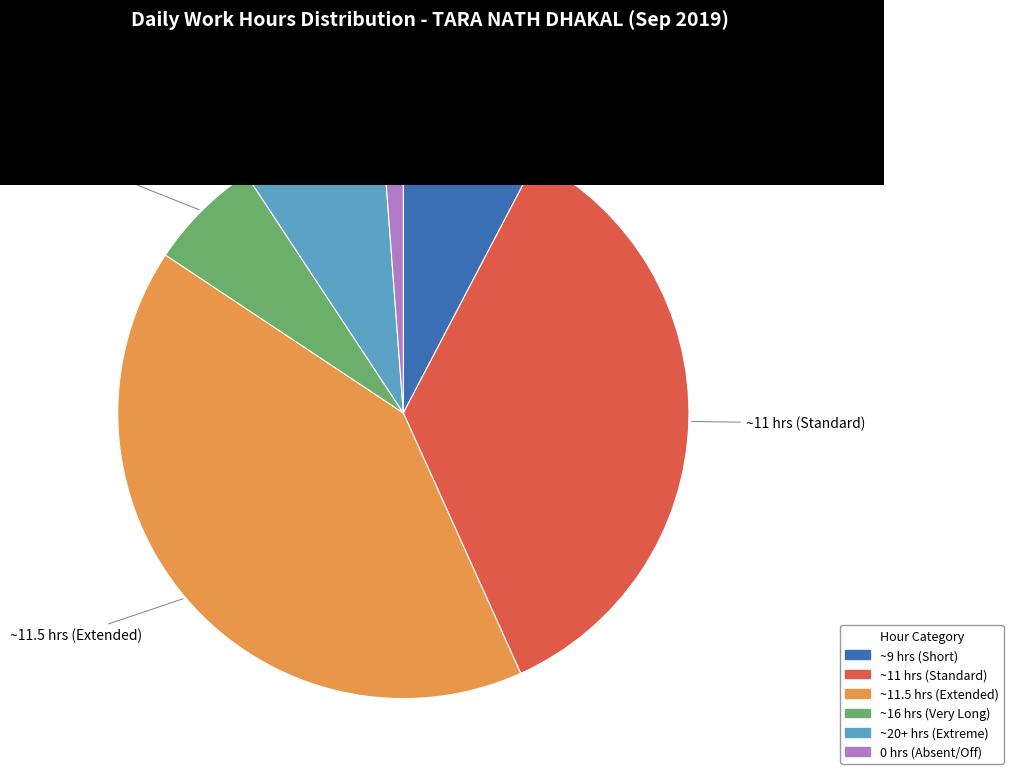

Is there any slice that represents more than half of the pie?

No